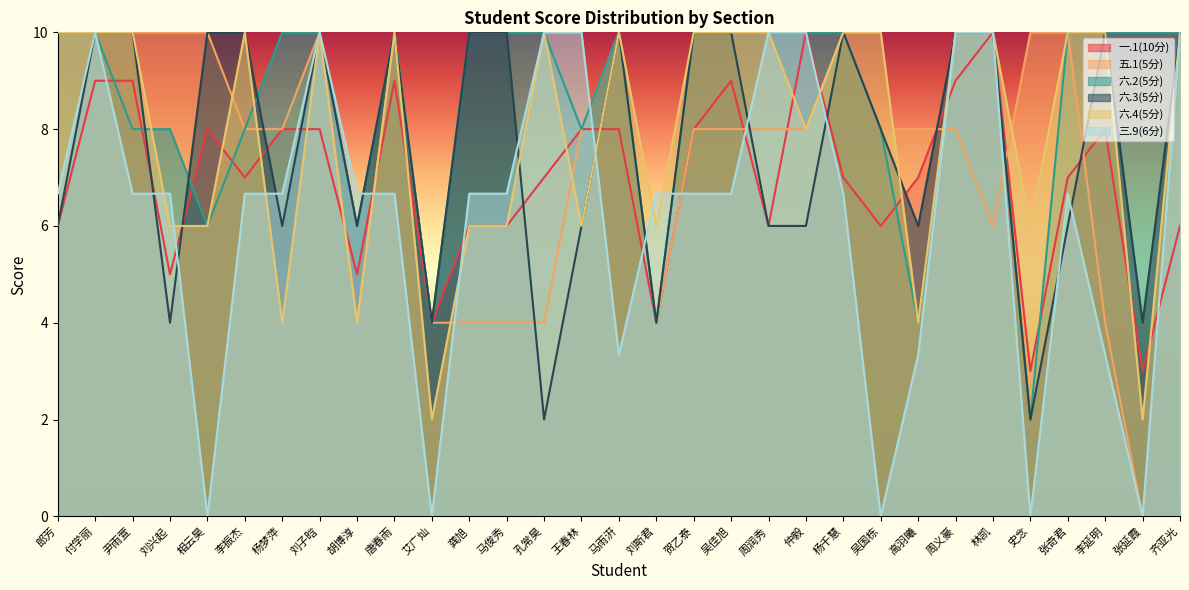

At 周义豪, list the series in order from largest to smallest.

六.2(5分), 六.3(5分), 六.4(5分), 三.9(6分), 一.1(10分), 五.1(5分)